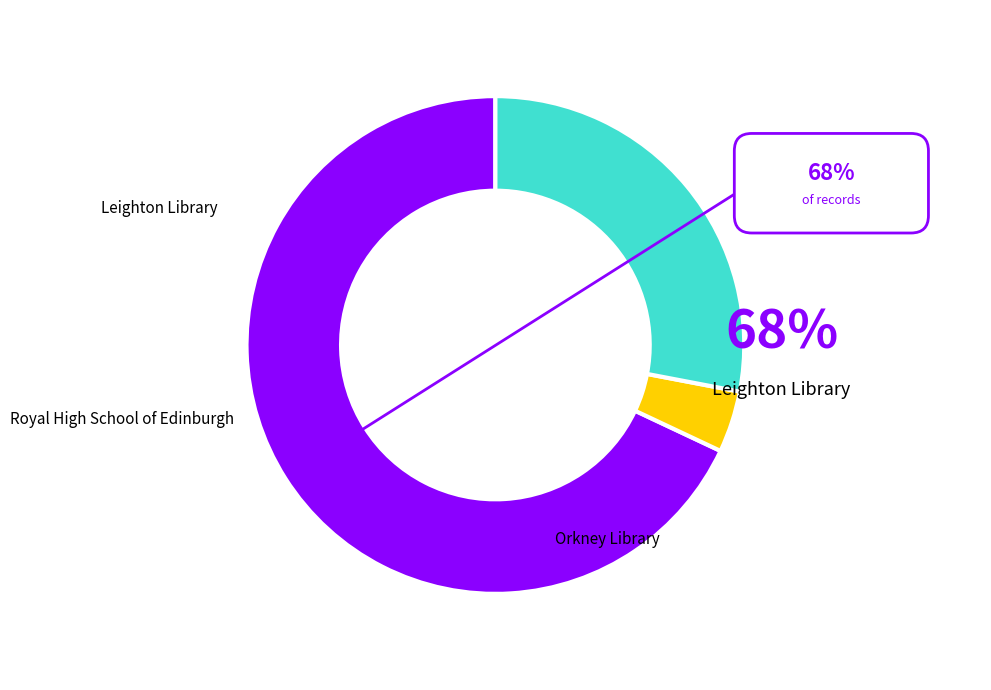

Rank the categories by value from highest to lowest.

Leighton Library, Royal High School of Edinburgh, Orkney Library